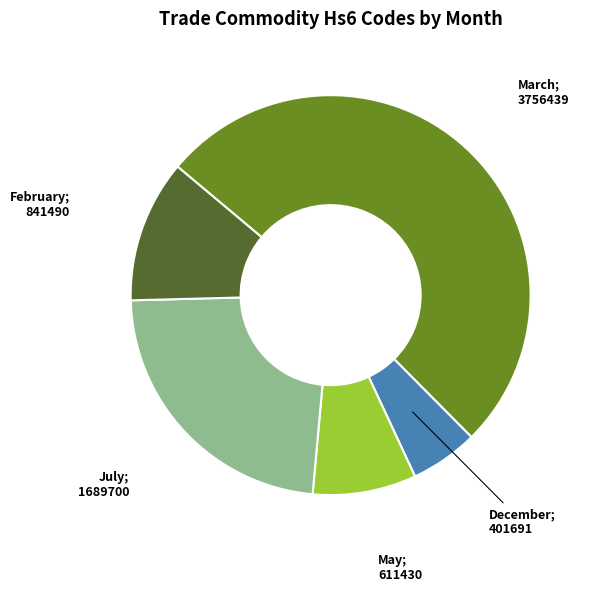

Does any single category account for the majority?

Yes